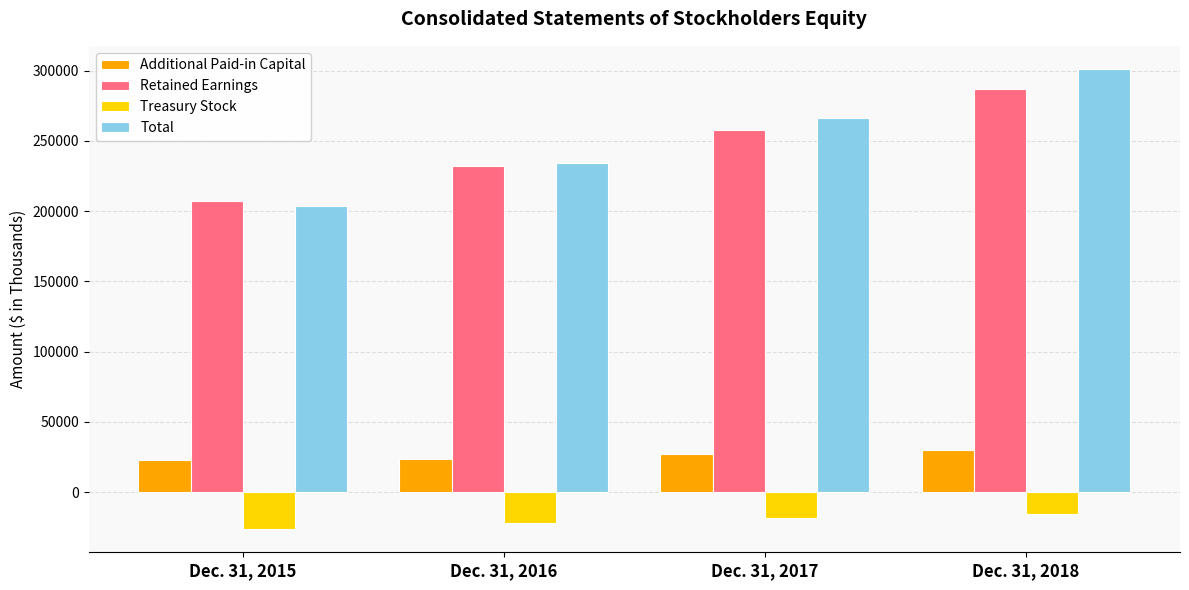

At which category is the sum across all series the highest?

Dec. 31, 2018